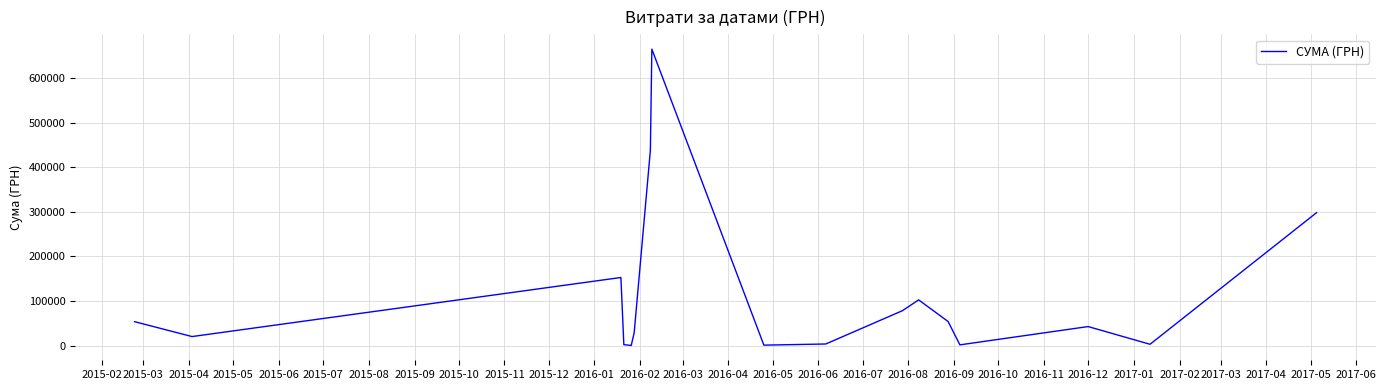

Is this an area chart (filled region under the line)?

No